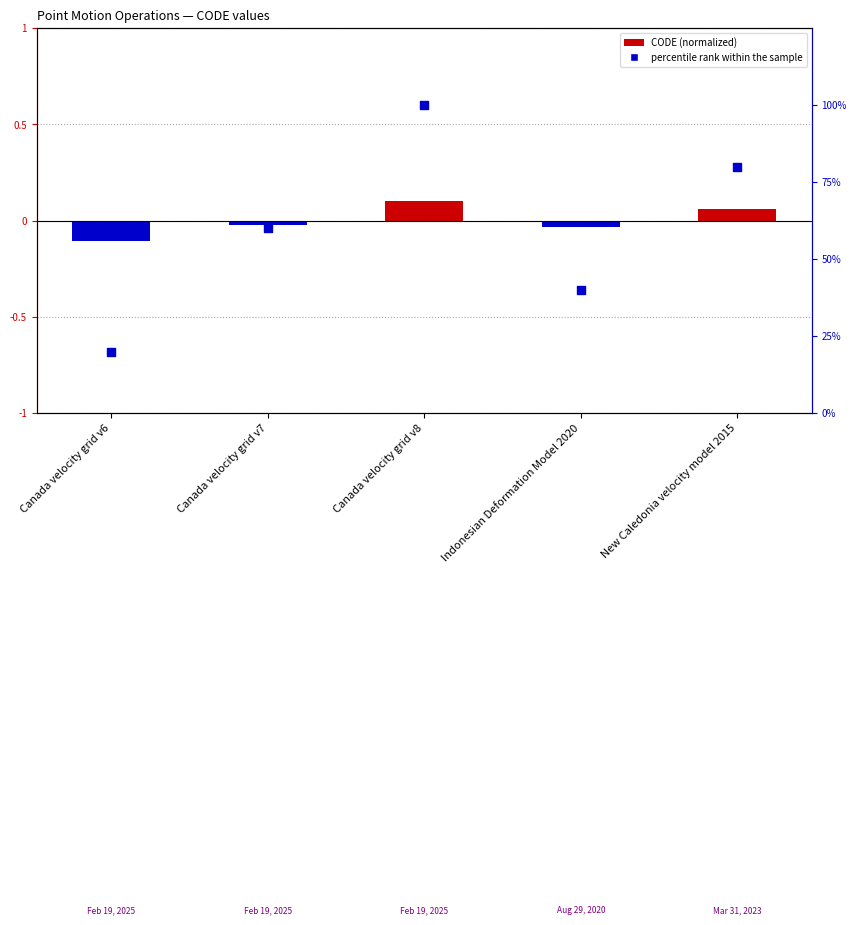

What are all the series names shown in the legend?

CODE (normalized), percentile rank within the sample